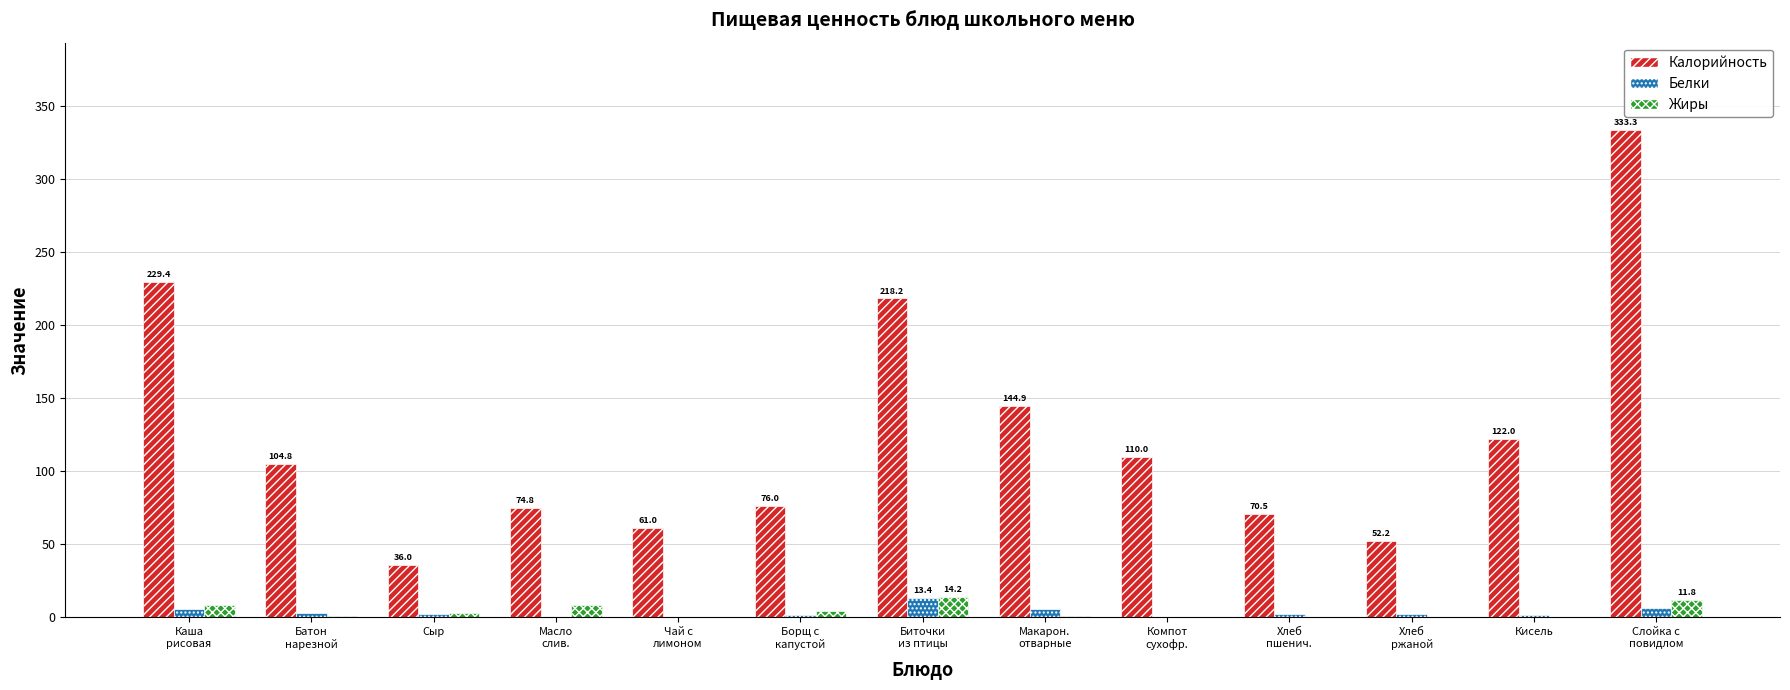

What is the highest value of the Калорийность series?

333.3